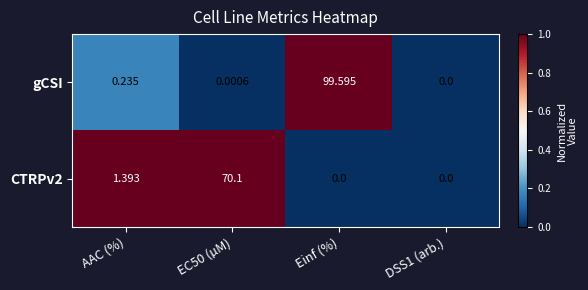

Which series has the largest total across all categories?

gCSI